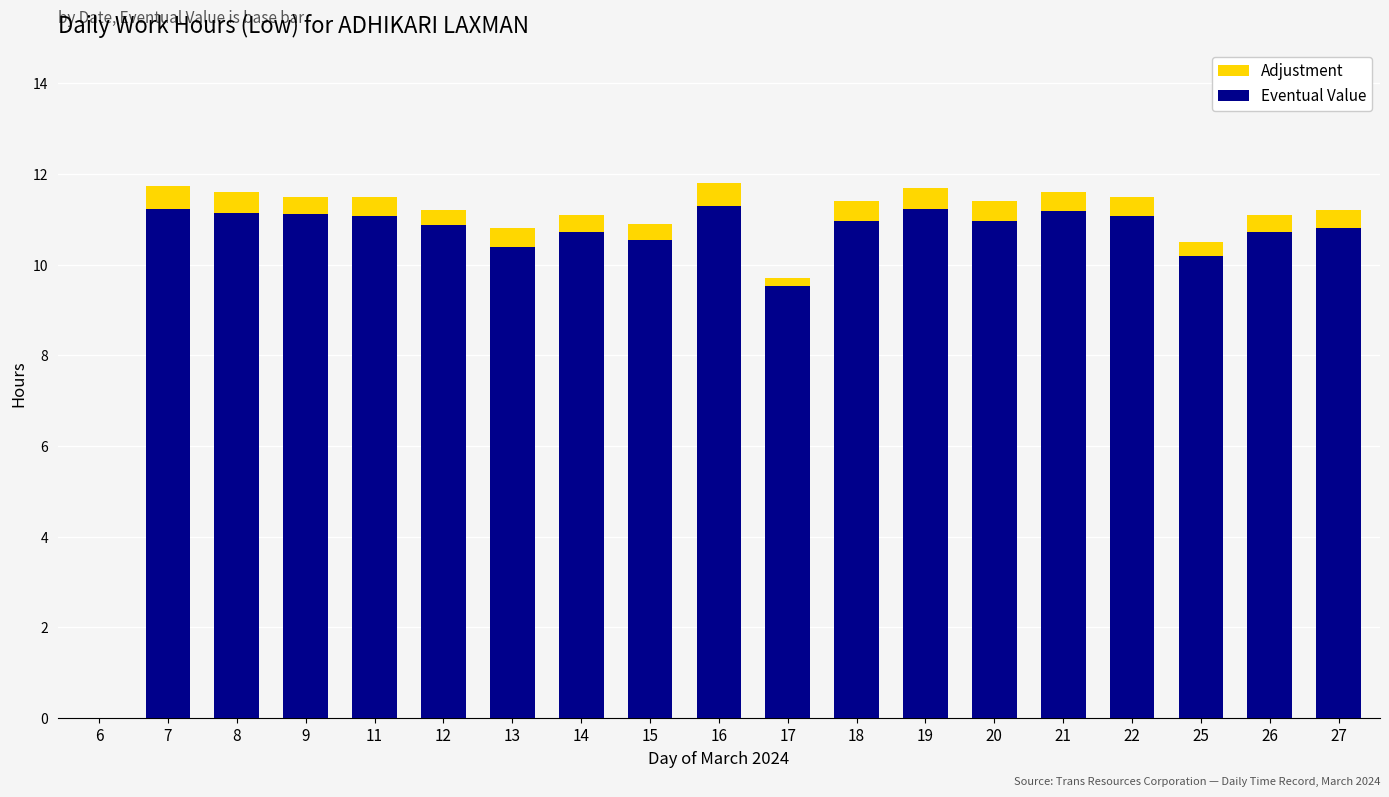

What is the sum of all Eventual Value values?

195.1